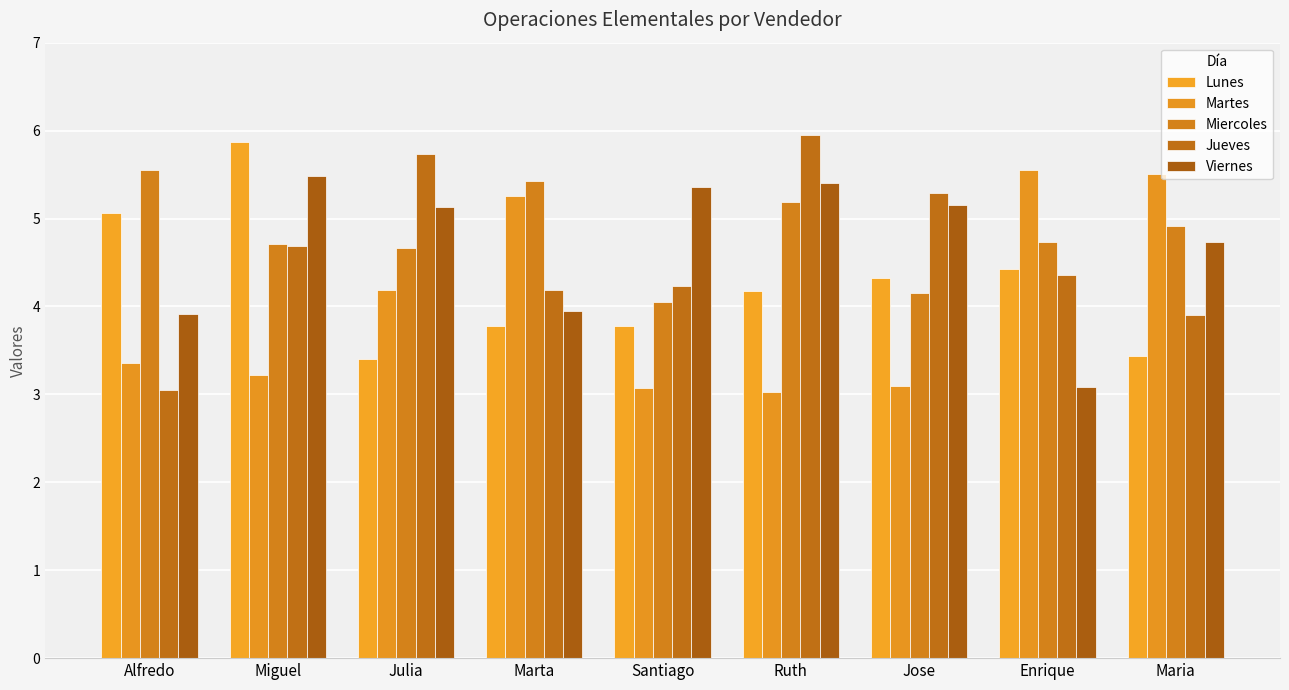

What is the label of the 4th bar from the left?

Marta